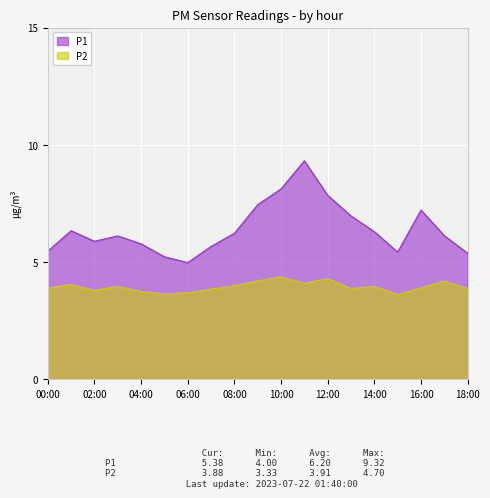

Which series has the widest spread of values?

P1